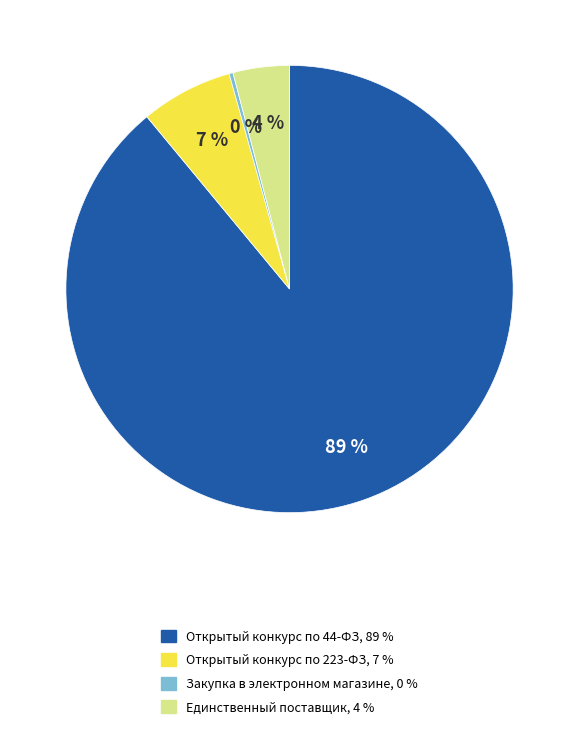

Do Открытый конкурс по 44-ФЗ and Закупка в электронном магазине together represent more than half of the pie?

Yes